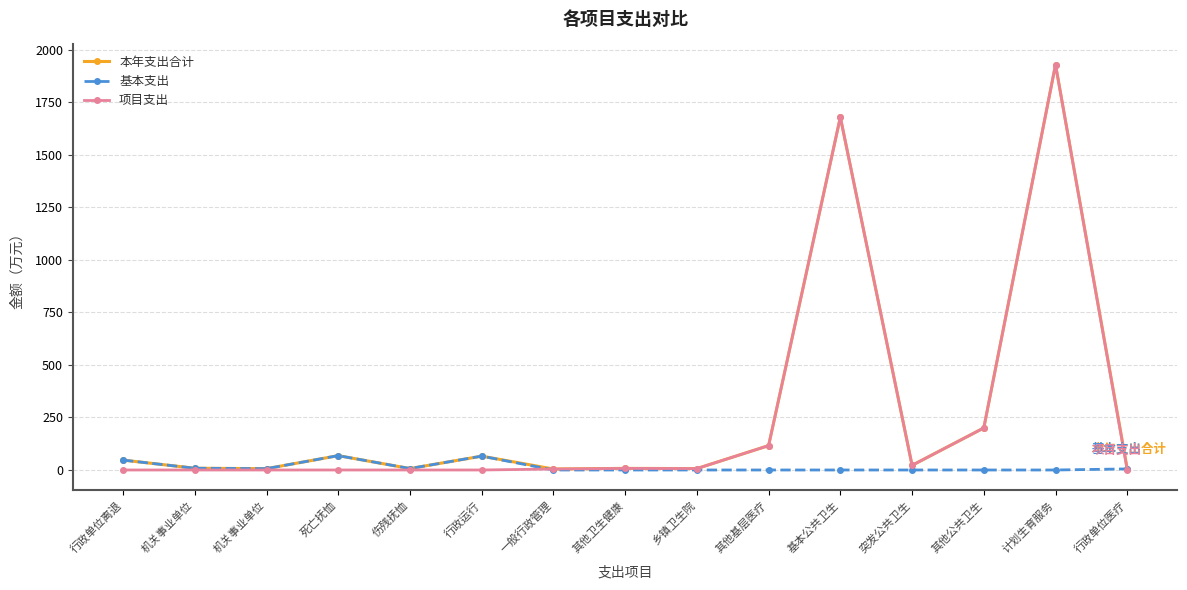

What are all the series names shown in the legend?

本年支出合计, 基本支出, 项目支出